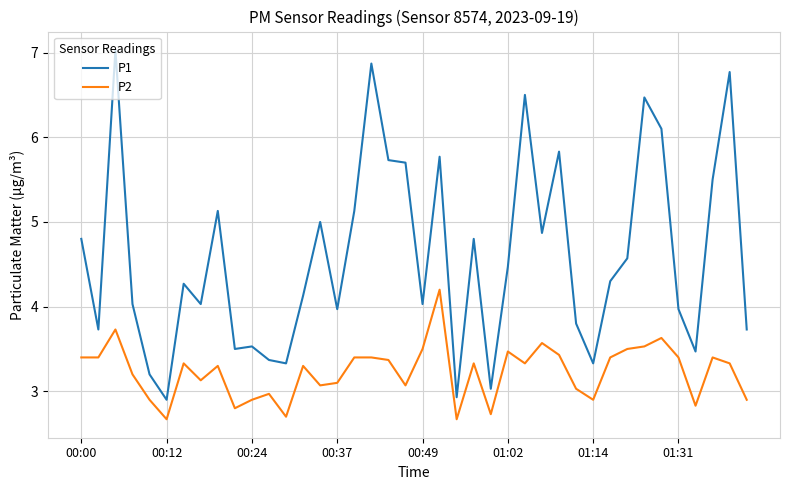

Reading left to right, transcribe all the data shown in this chart.

P1: 4.8	3.7	7.0	4.0	3.2	2.9	4.3	4.0	5.1	3.5	3.5	3.4	3.3	4.1	5.0	4.0	5.1	6.9	5.7	5.7	4.0	5.8	2.9	4.8	3.0	4.5	6.5	4.9	5.8	3.8	3.3	4.3	4.6	6.5	6.1	4.0	3.5	5.5	6.8	3.7
P2: 3.4	3.4	3.7	3.2	2.9	2.7	3.3	3.1	3.3	2.8	2.9	3.0	2.7	3.3	3.1	3.1	3.4	3.4	3.4	3.1	3.5	4.2	2.7	3.3	2.7	3.5	3.3	3.6	3.4	3.0	2.9	3.4	3.5	3.5	3.6	3.4	2.8	3.4	3.3	2.9